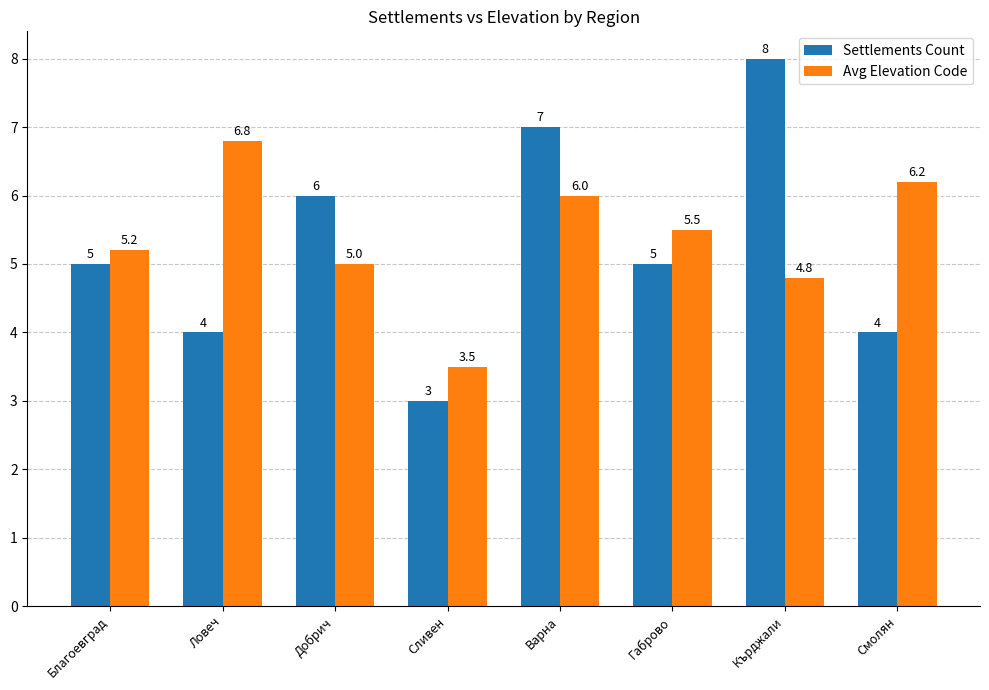

How many categories are shown in the chart?

8